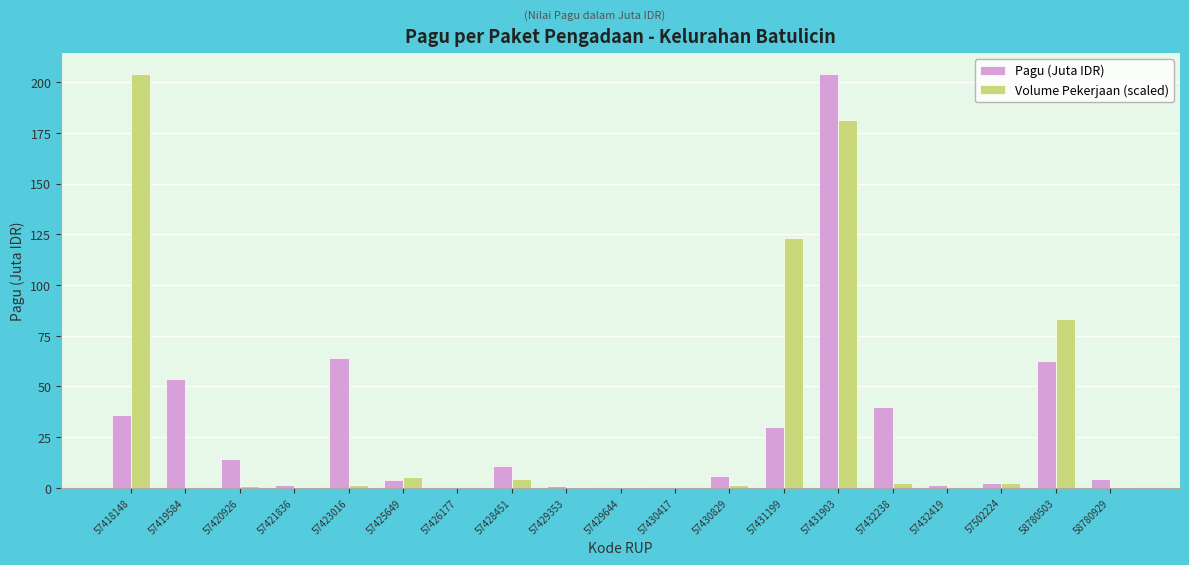

Is the value of Volume Pekerjaan (scaled) at 57418148 greater than the value of Pagu (Juta IDR) at 57432238?

Yes